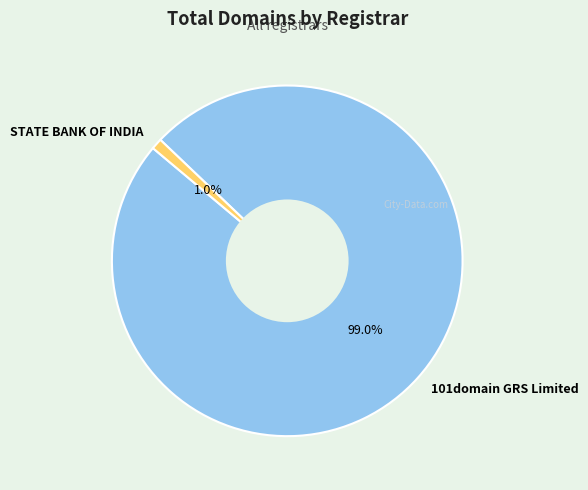

To the nearest percent, what portion does STATE BANK OF INDIA represent?

1%